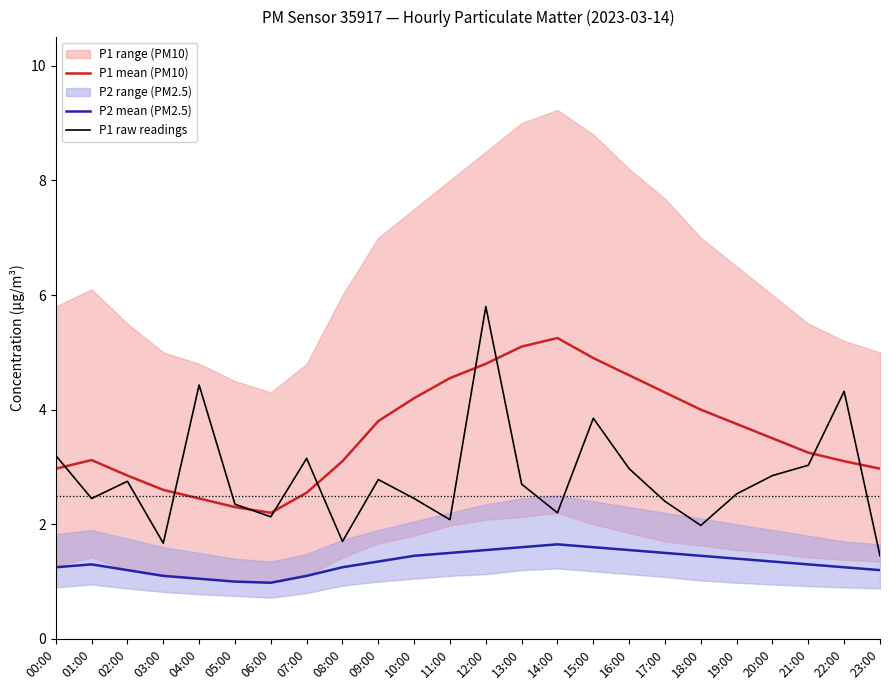

How many lines are shown in the chart?

3